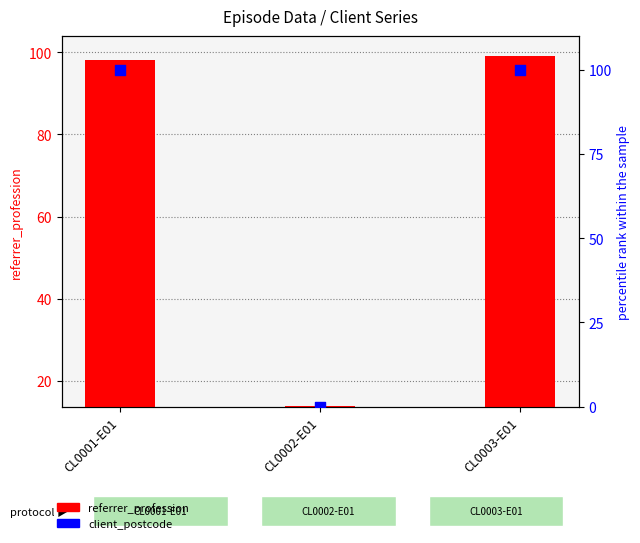

Which series contains the lowest Y value?

client_postcode